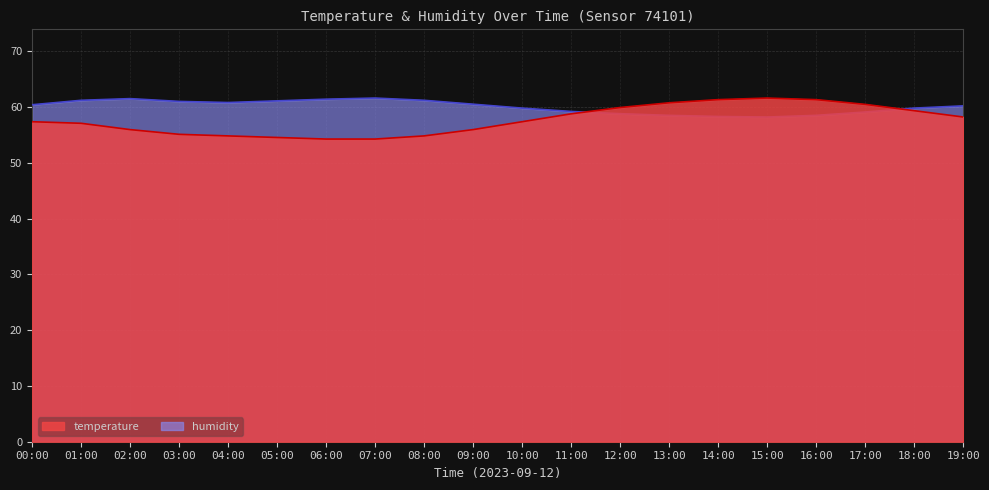

What is the total value across all series at 19:00?

118.4